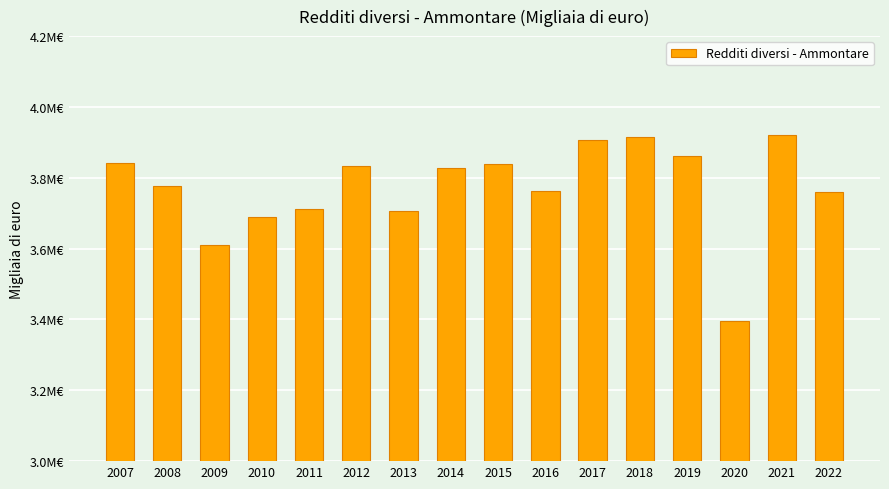

What is the value of the 3rd bar from the left?

3610820.9